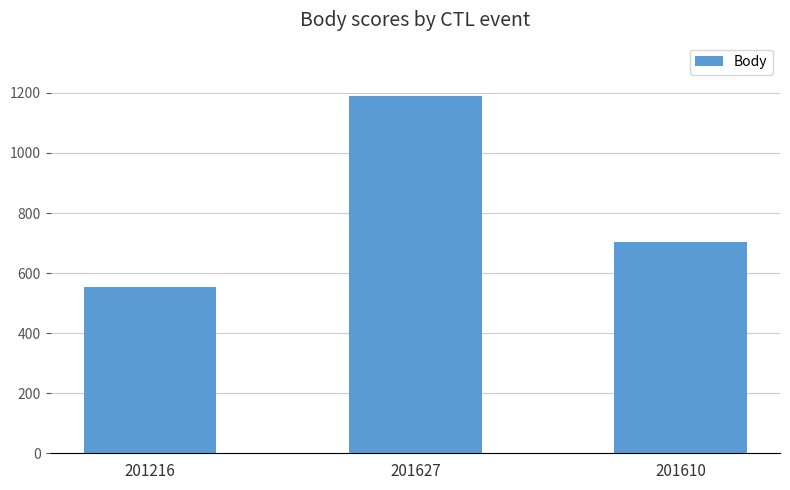

What is the ratio of the value at 201627 to the value at 201216?

2.1